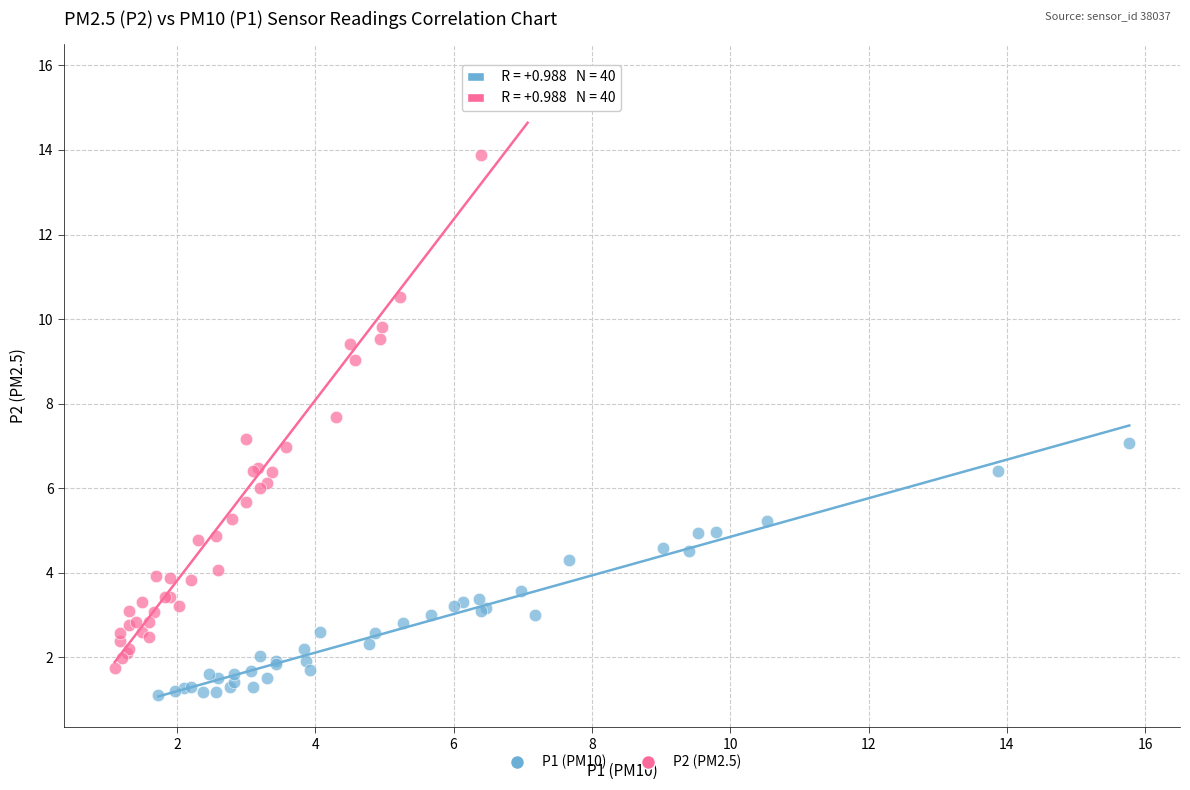

Which series reaches the maximum Y coordinate?

P2 (PM2.5)